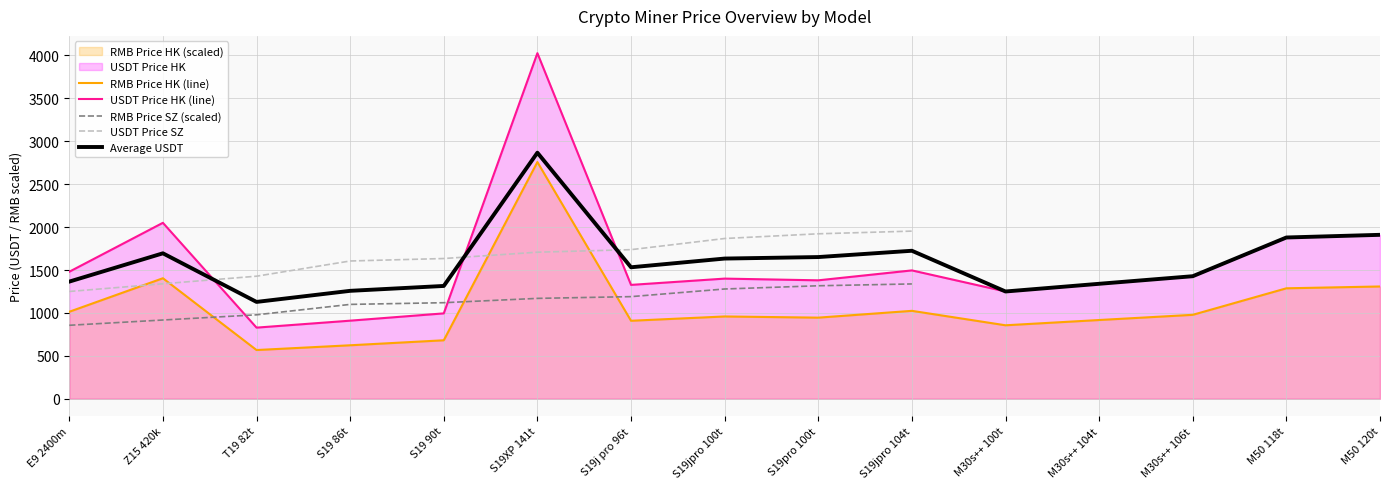

True or false: RMB Price SZ (scaled) and Average USDT cross at least once.

False